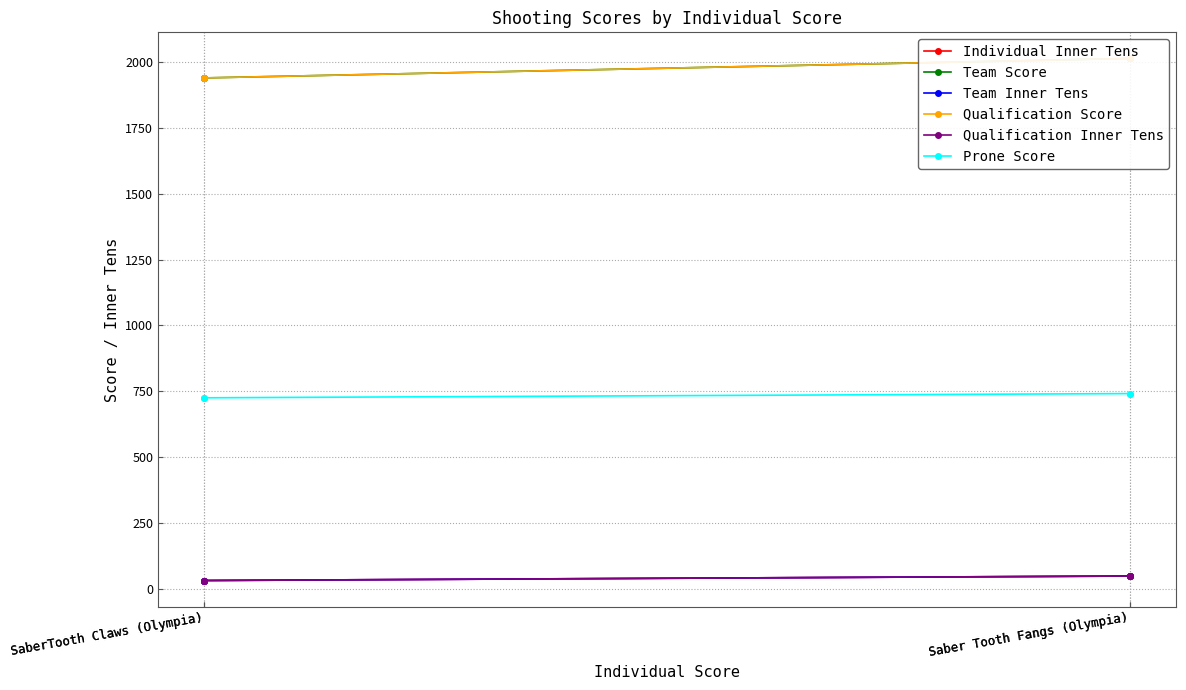

What is the average value of the Team Inner Tens series?

40